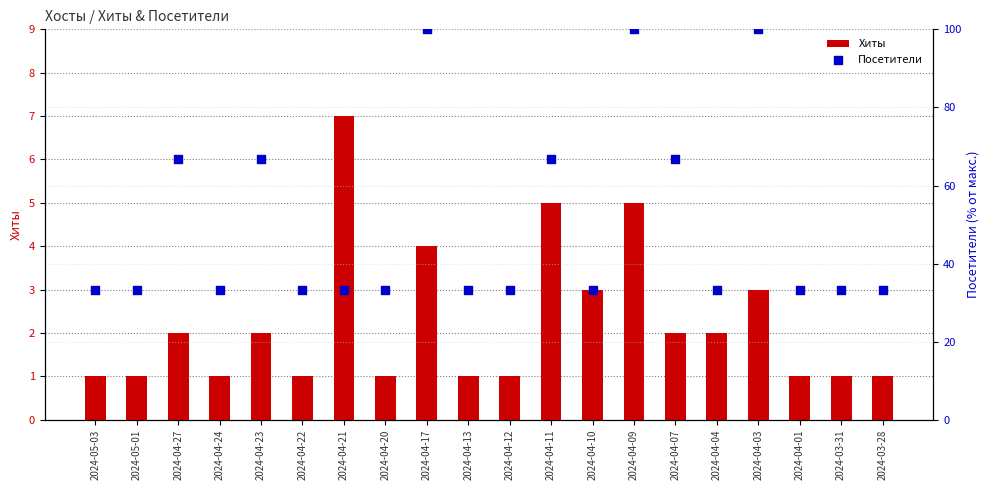

Is the value of Посетители at 2024-04-03 greater than the value of Хиты at 2024-04-11?

Yes